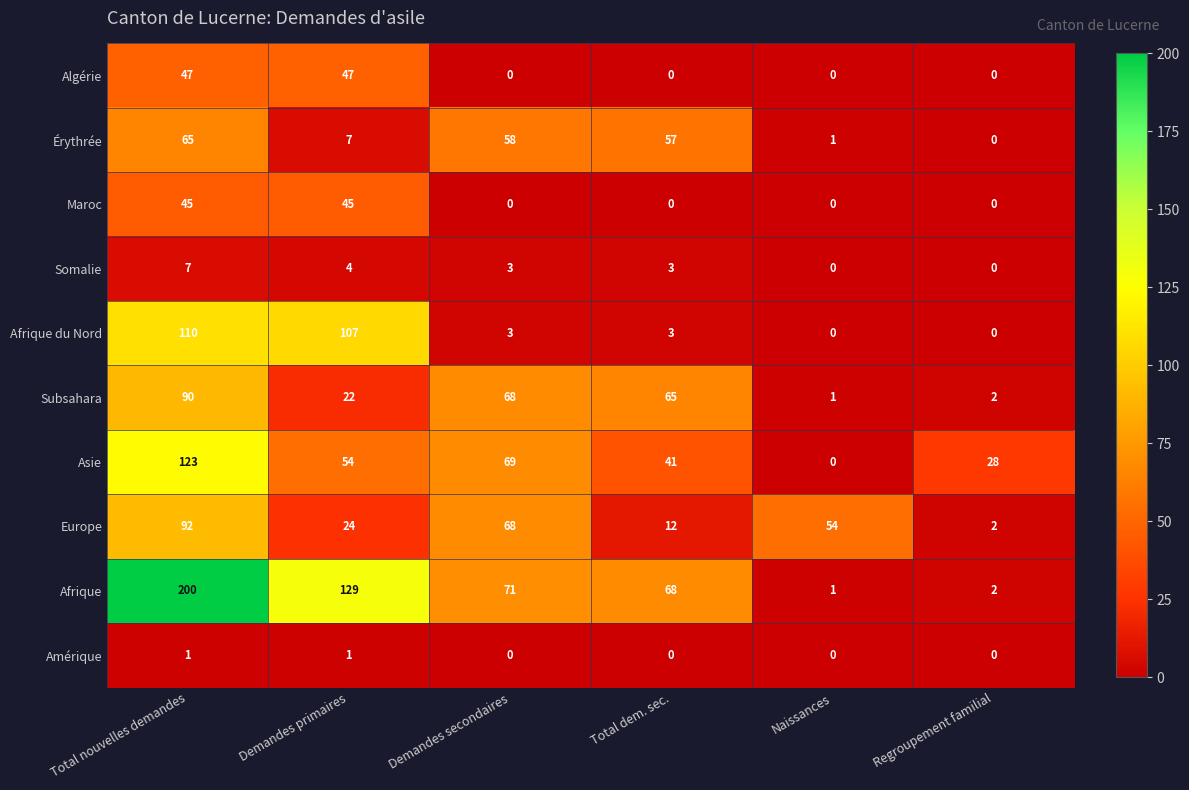

The value of Afrique at Demandes secondaires is 104. True or false?

False